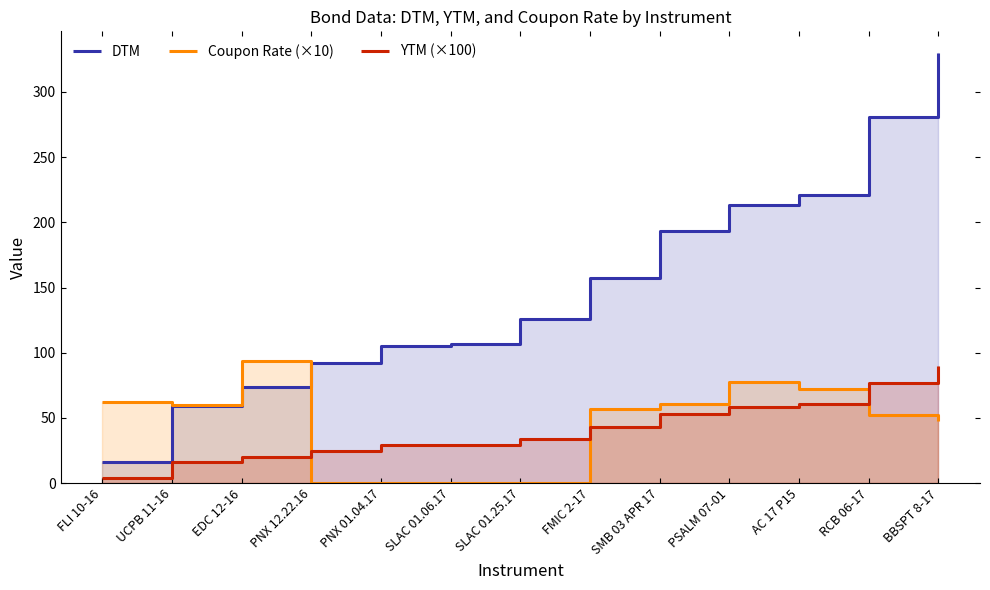

How many intersections are there between Coupon Rate (×10) and DTM?

1